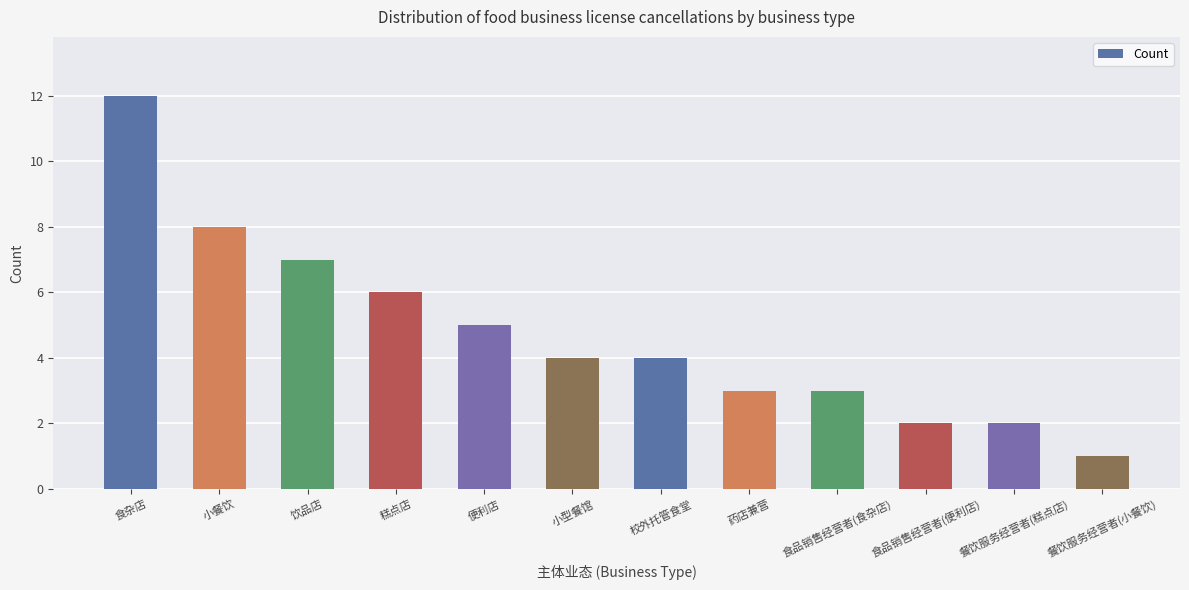

Does the chart contain any negative values?

No